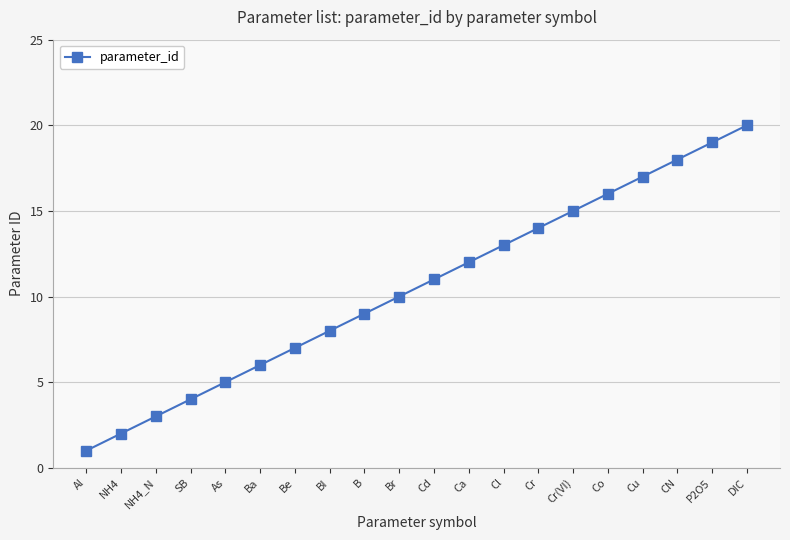

Is it true that the value at Br is 10?

True